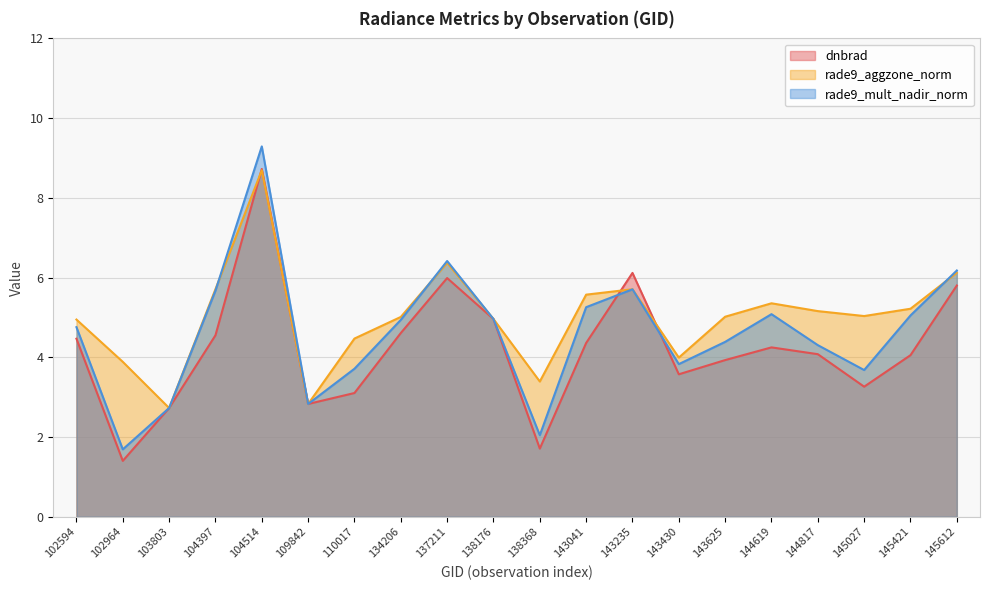

What is the approximate value of rade9_mult_nadir_norm at 102594?

4.8